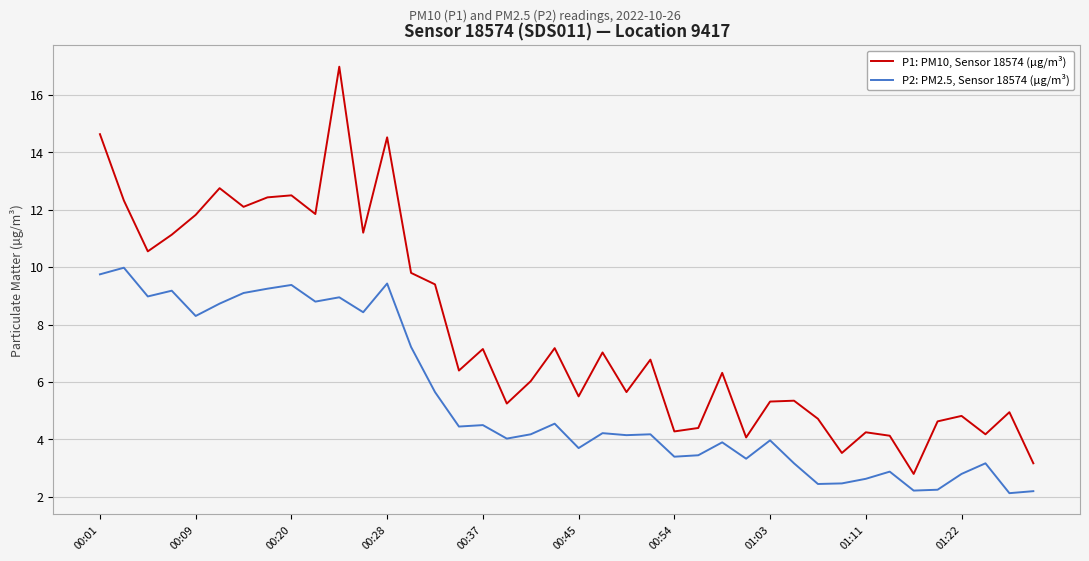

Which series has the largest total across all categories?

P1: PM10, Sensor 18574 (µg/m³)